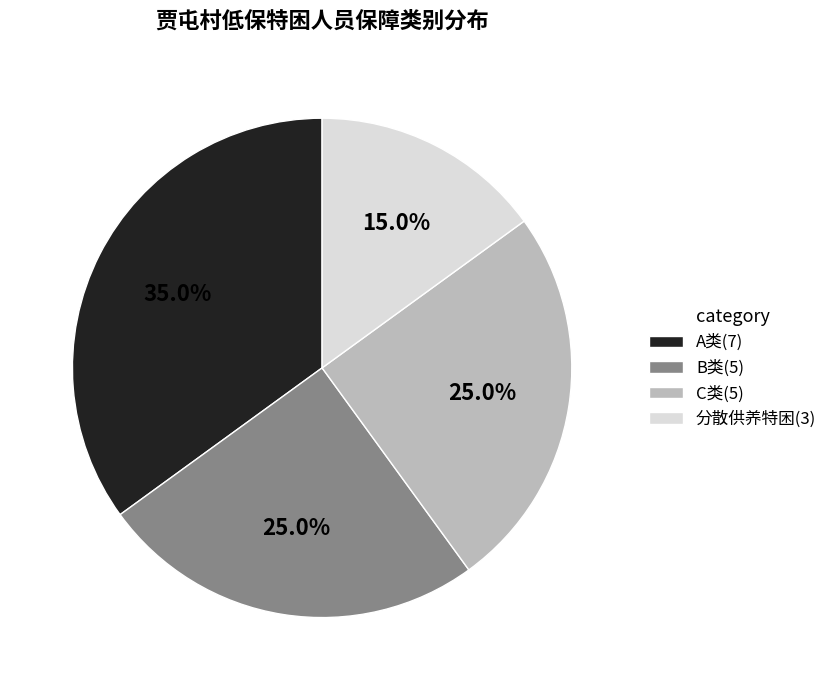

Is there any slice that represents more than half of the pie?

No